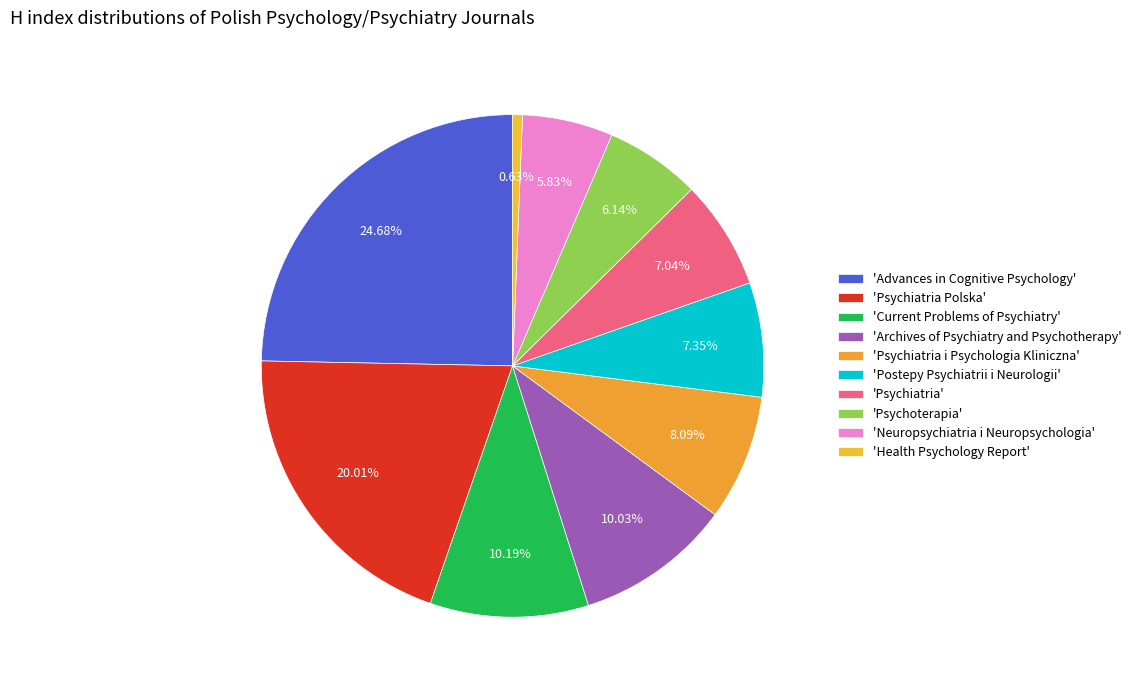

How many slices are in this pie chart?

10